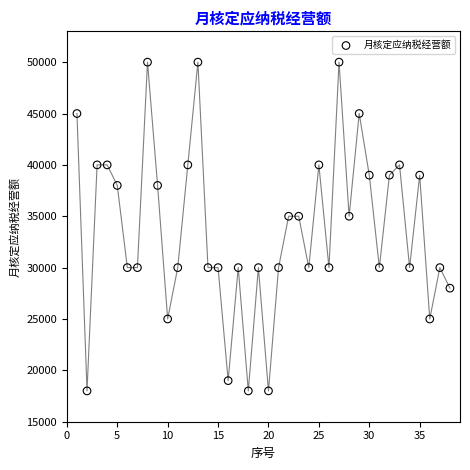

What is the range of Y values (max minus min)?

32000